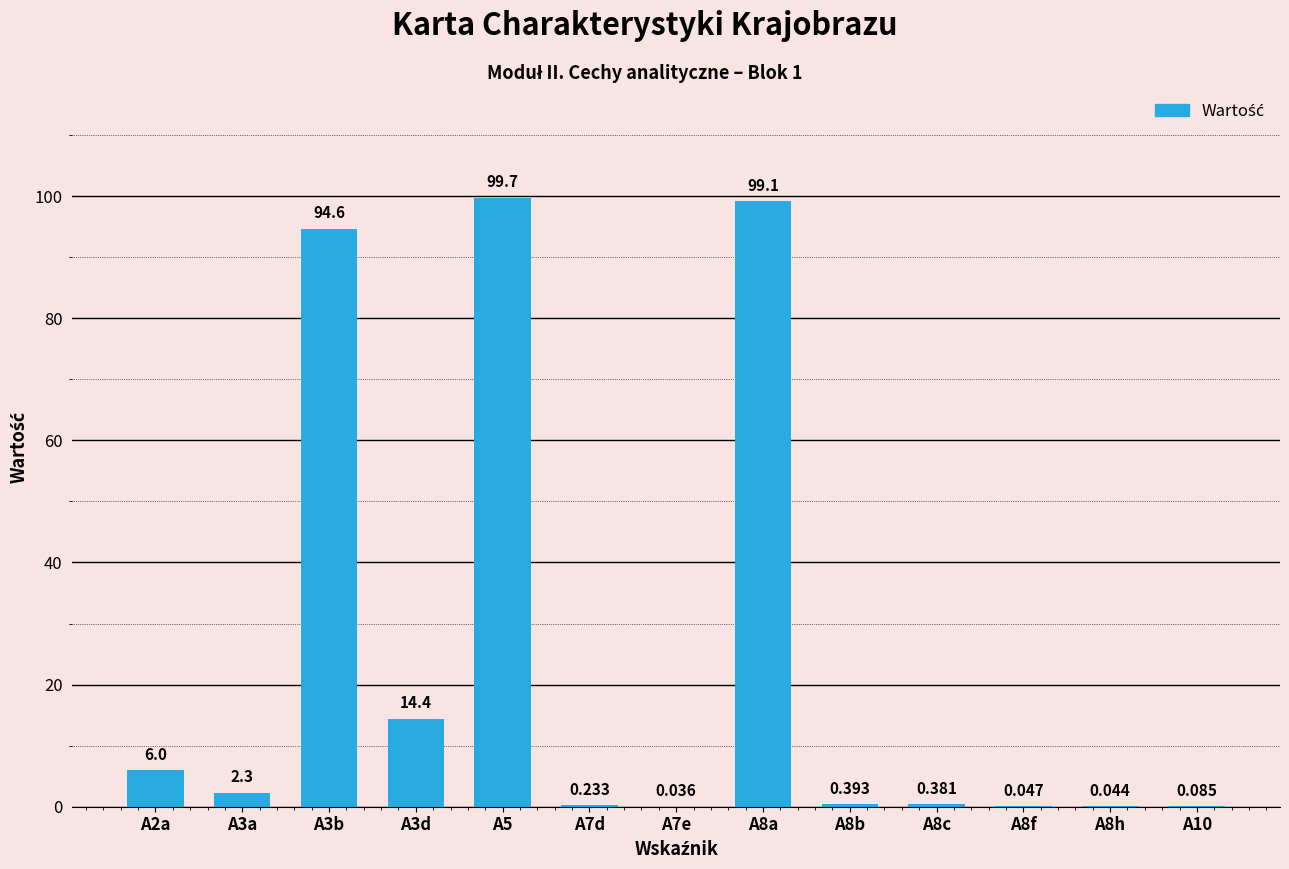

How many categories are shown in the chart?

13